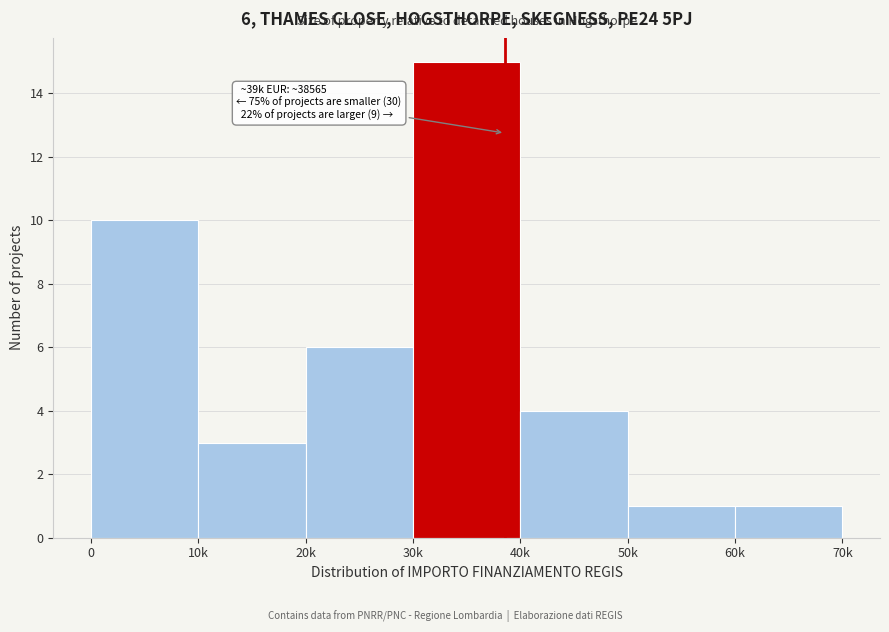

Reading right to left, transcribe all the data shown in this chart.

60k=1	50k=1	40k=4	30k=15	20k=6	10k=3	0=10